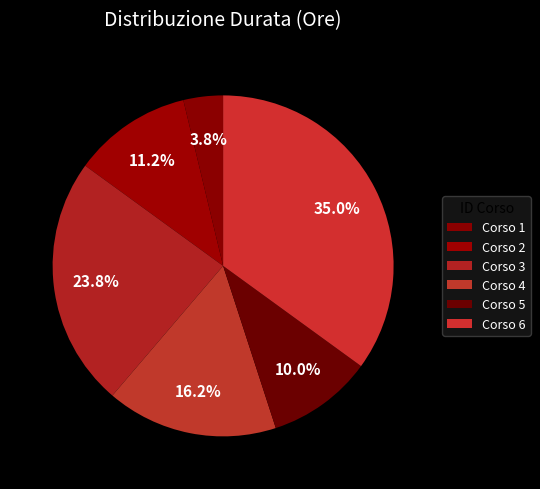

How many slices are in this pie chart?

6